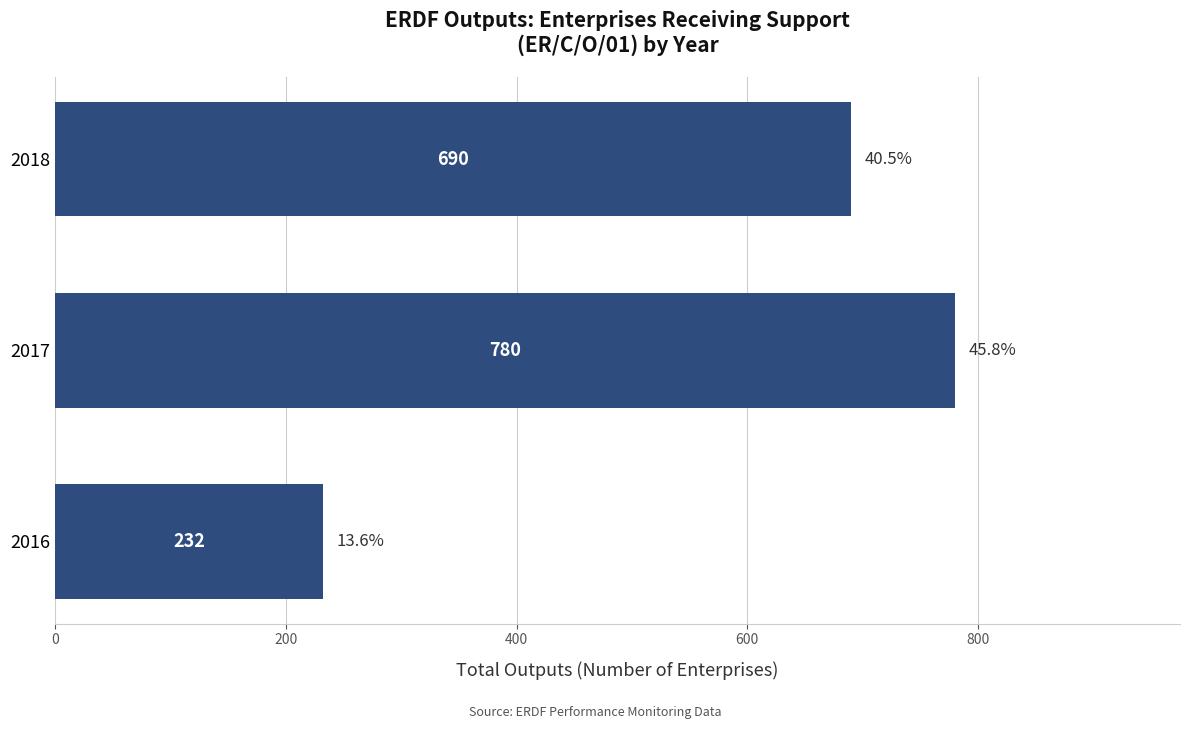

List the labels in order of value, smallest first.

2016, 2018, 2017